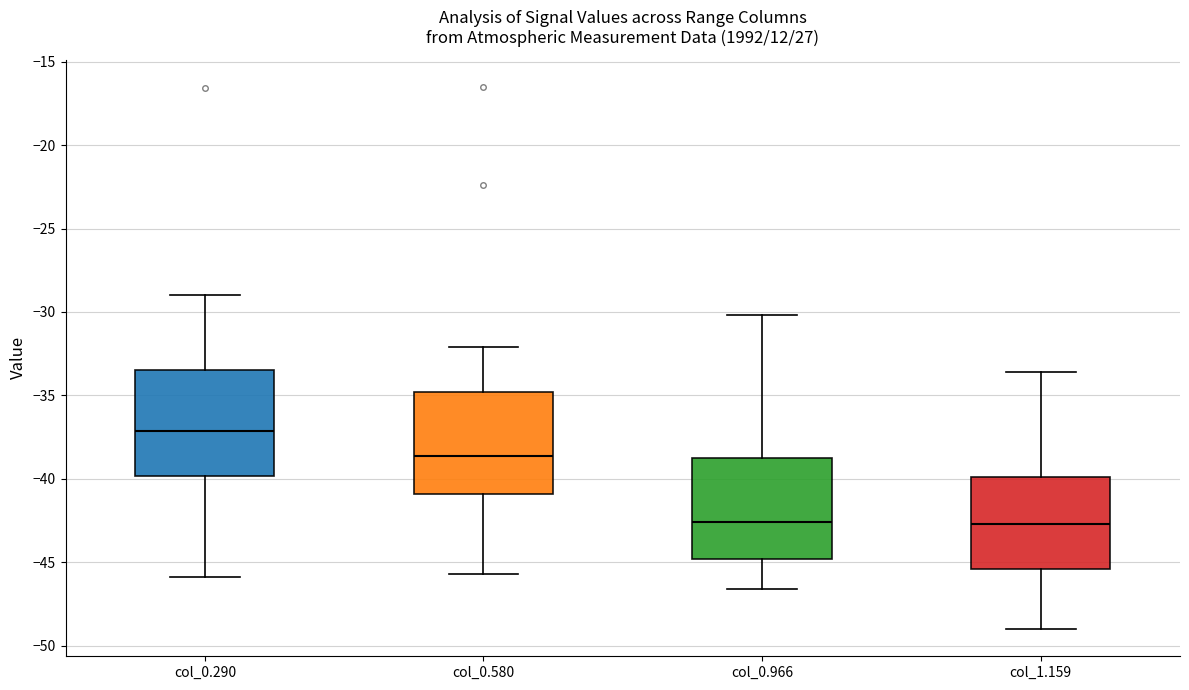

Reading left to right, transcribe this box plot: for each box, give where its median line is, the range the box spans, and where its two whiskers end, as read against the y-axis. The values are not printed on the chart, so give them approximately, as read against the axis.

col_0.290: median -37.0, box -40.0 to -33.5, whiskers -46.0 to -29.0
col_0.580: median -38.5, box -41.0 to -35.0, whiskers -45.5 to -32.0
col_0.966: median -42.5, box -45.0 to -38.5, whiskers -46.5 to -30.0
col_1.159: median -42.5, box -45.5 to -40.0, whiskers -49.0 to -33.5